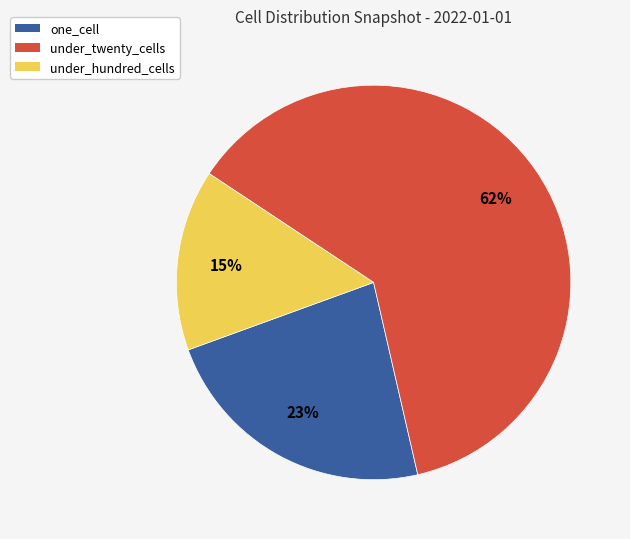

To the nearest percent, what is the difference between the under_twenty_cells and under_hundred_cells slice percentages?

47%